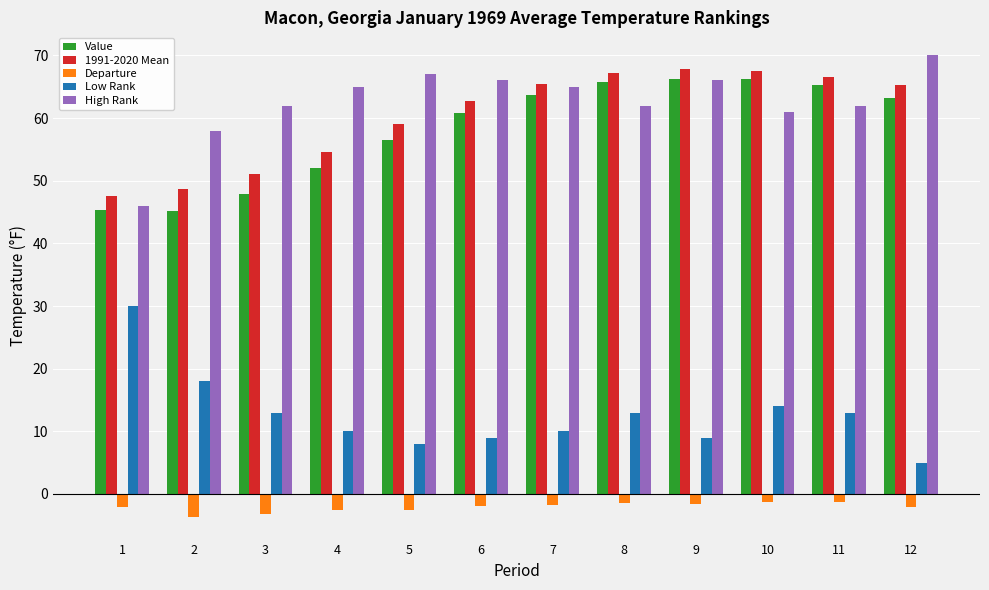

What is the value of the 1991-2020 Mean bar at the 3rd from the left?

51.0